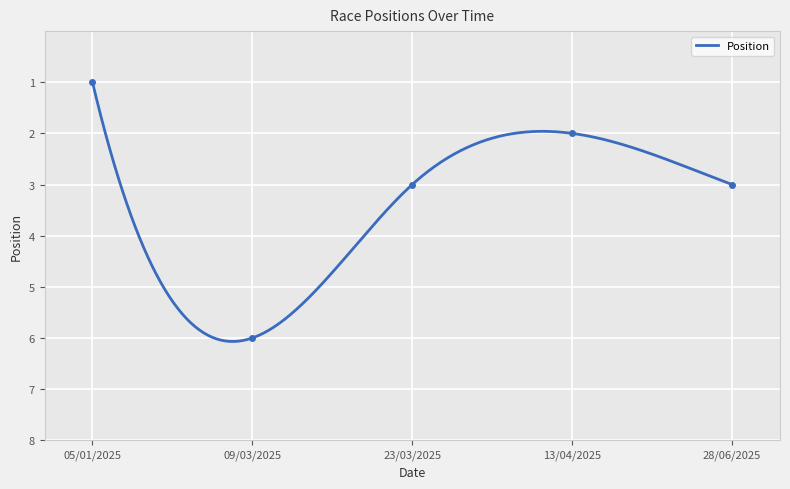

What is the smallest value displayed?

1